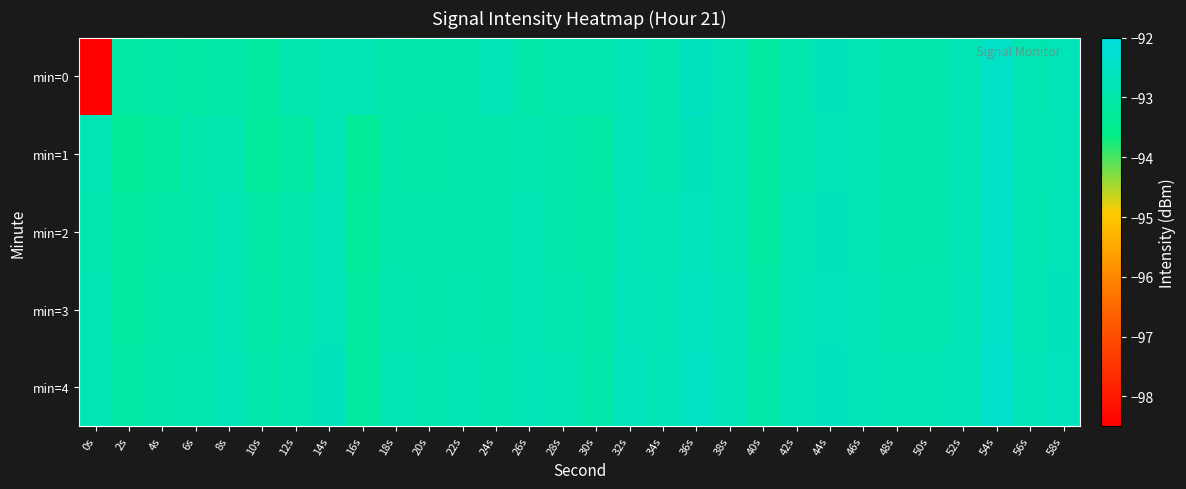

Between 24s and 10s, which is larger?

24s